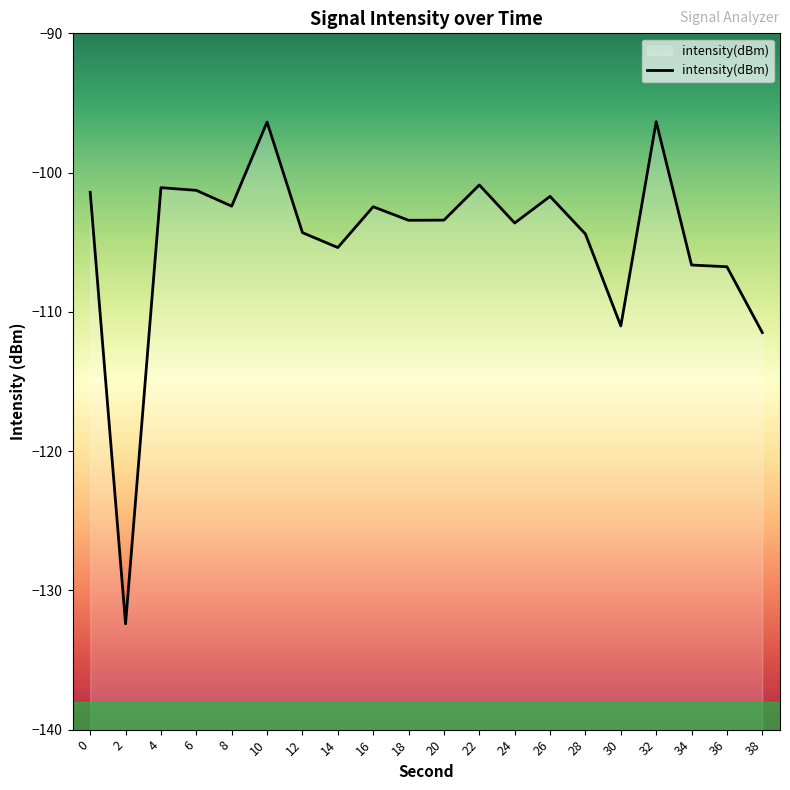

What is the sum of all values?

-2096.8